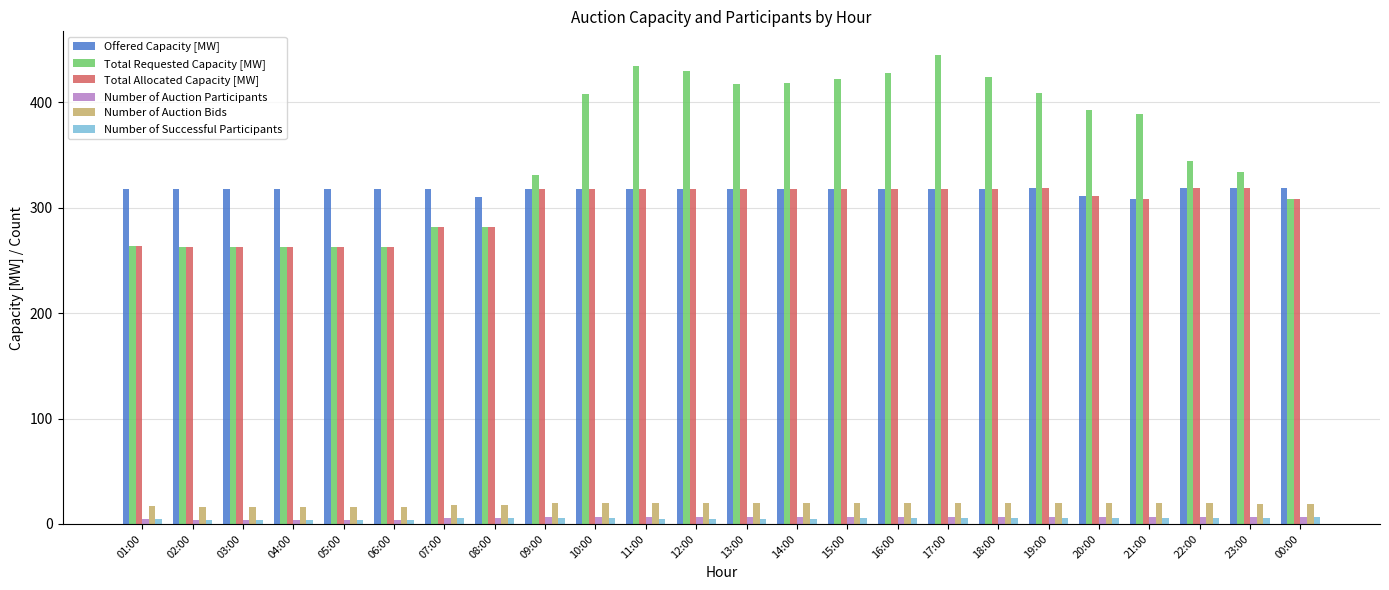

At which category does the chart reach its peak across all series?

17:00